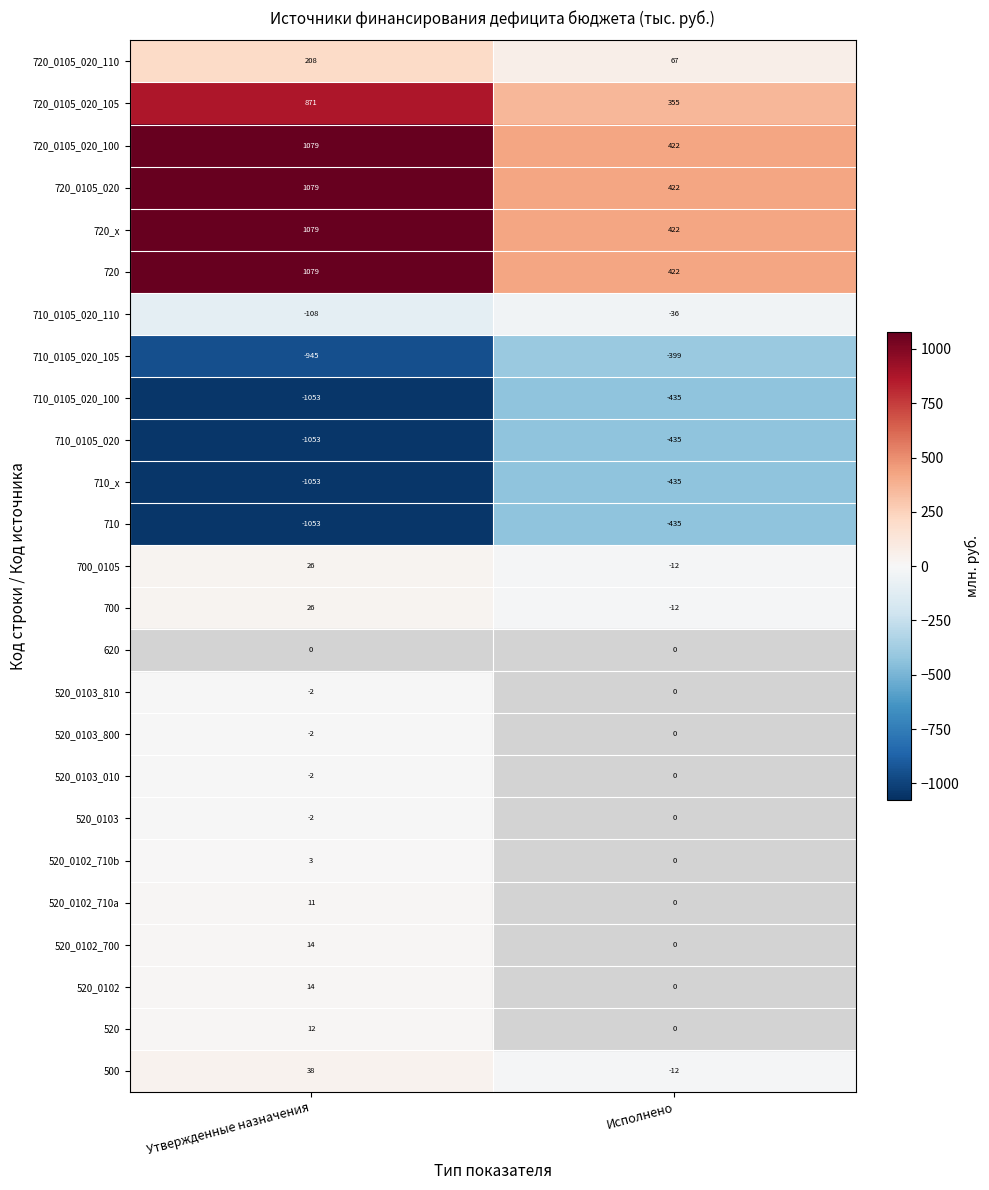

What is the greatest value displayed?

1079